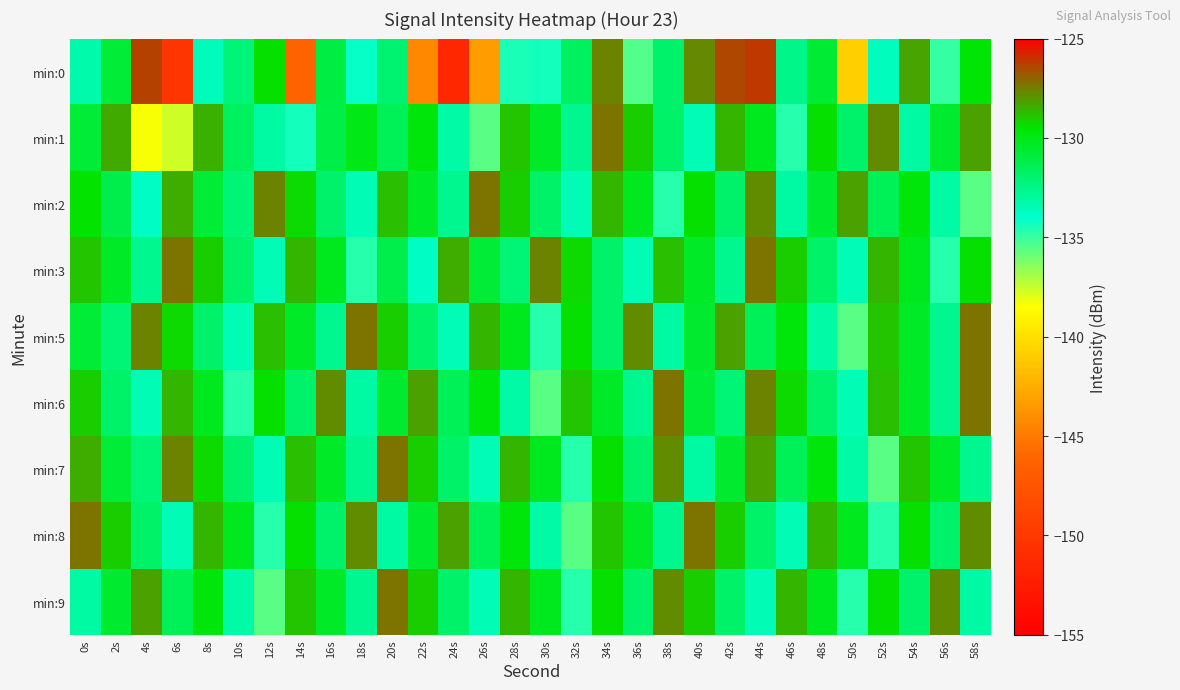

At which category is the sum across all series the highest?

44s